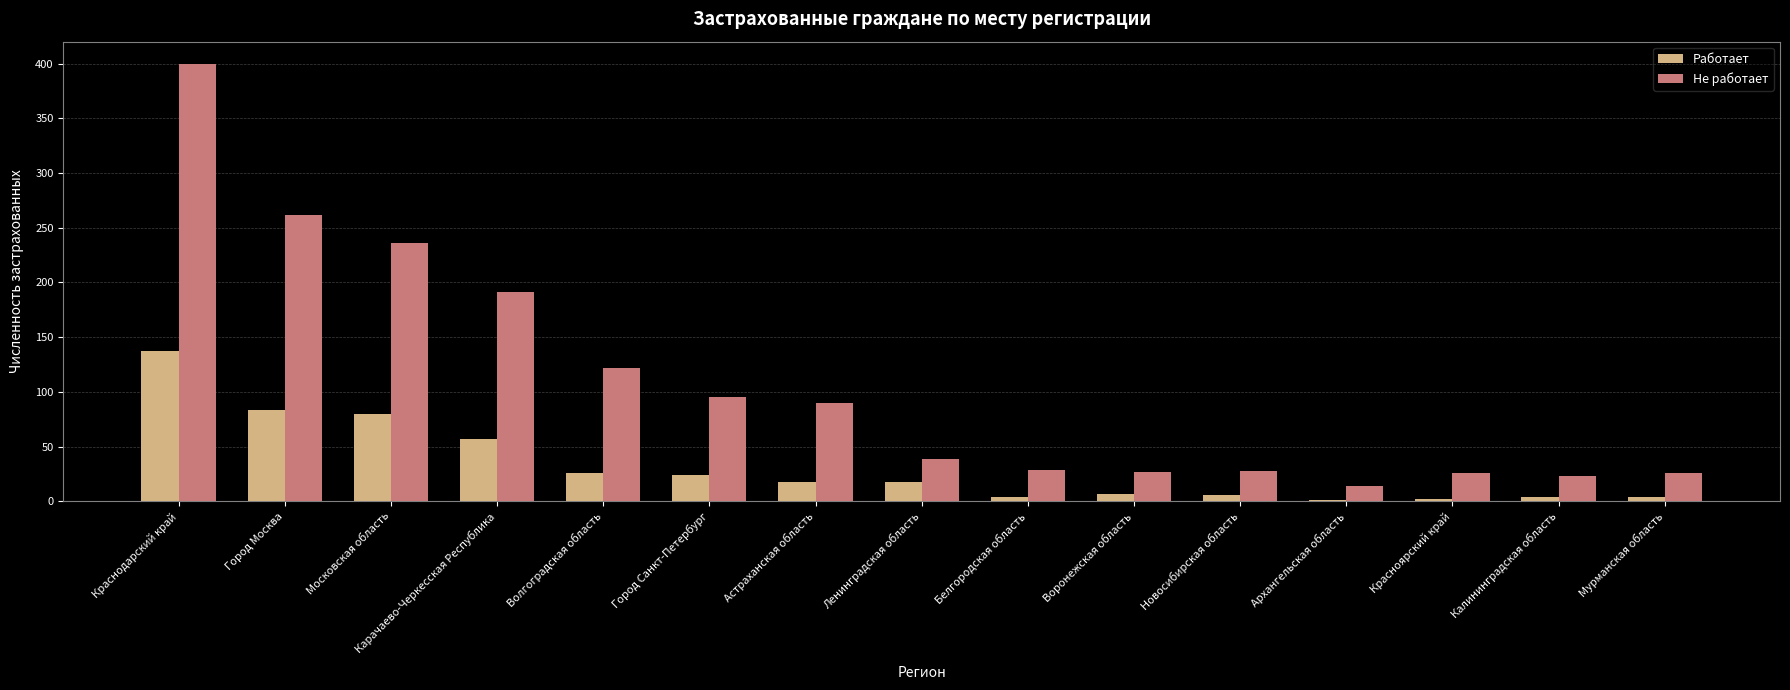

Are the bars grouped side by side (vs. stacked)?

Yes